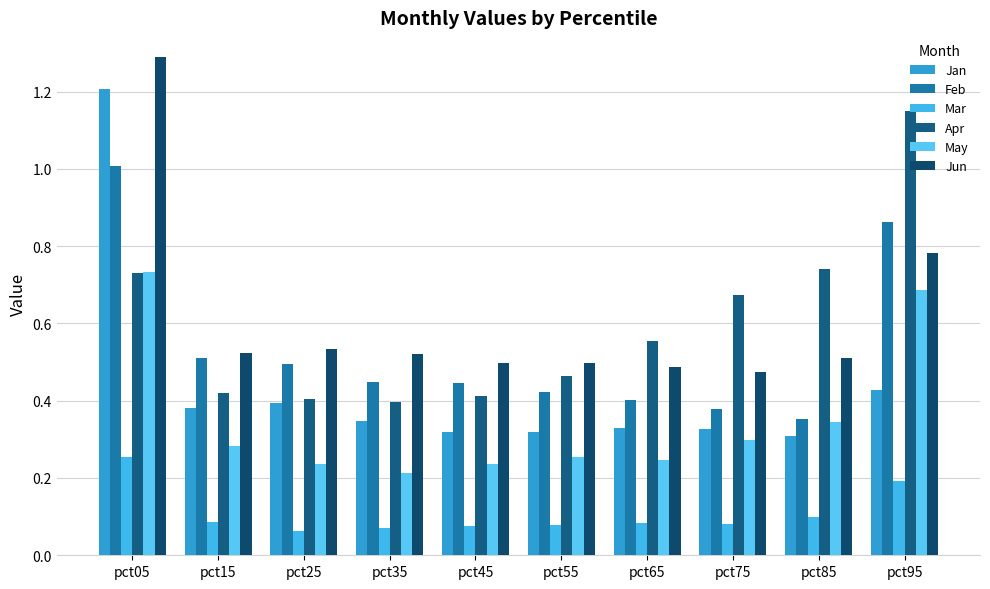

At how many categories does at least one series exceed 1?

2